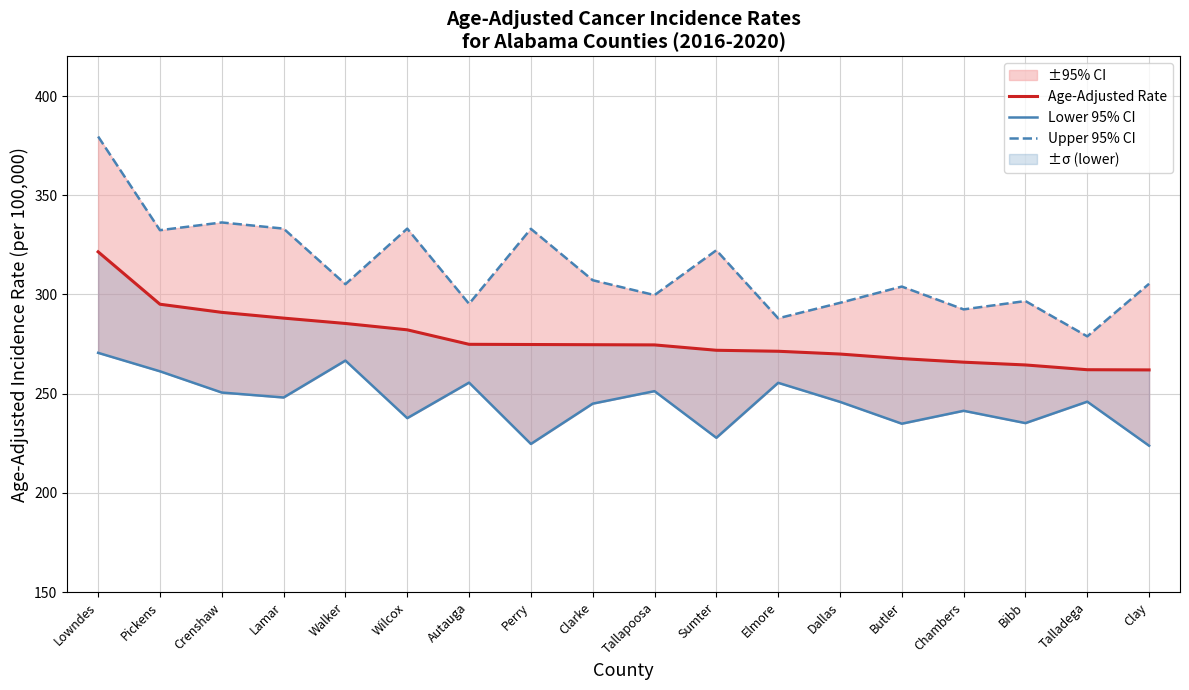

Rank the series by their average value, from lowest to highest.

Lower 95% CI, Age-Adjusted Rate, Upper 95% CI